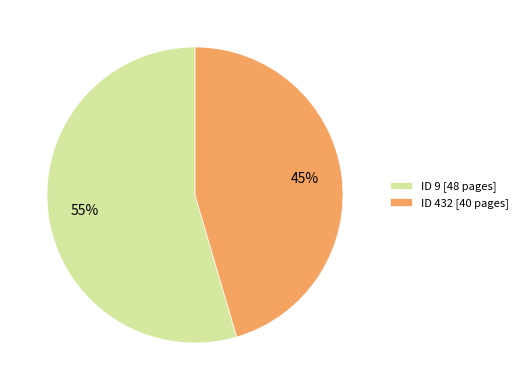

True or false: ID 9 [48 pages] accounts for 55% of the total.

True